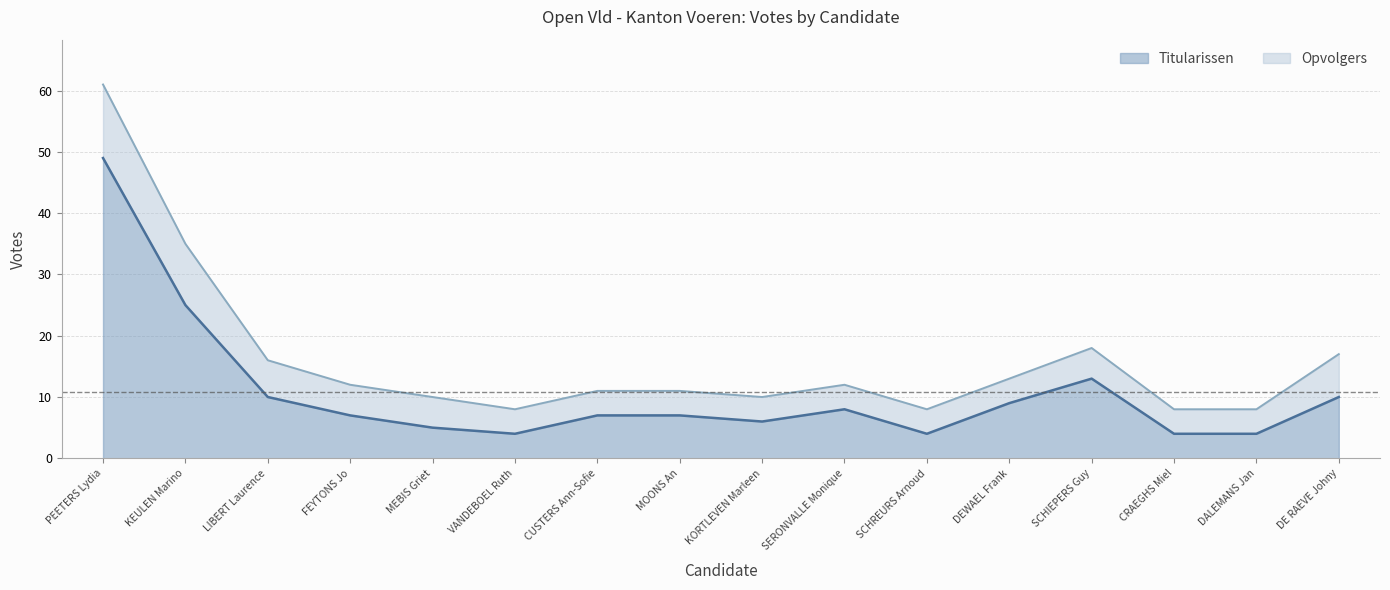

What is the difference between the maximum and minimum values?

45